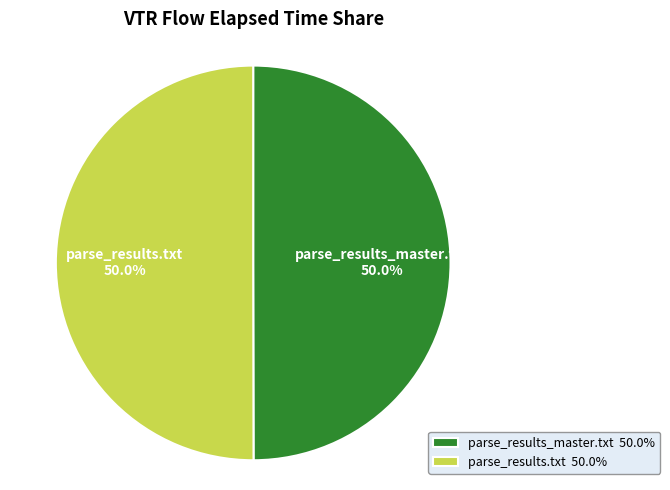

What portion of the pie excludes parse_results_master.txt?

50.0%